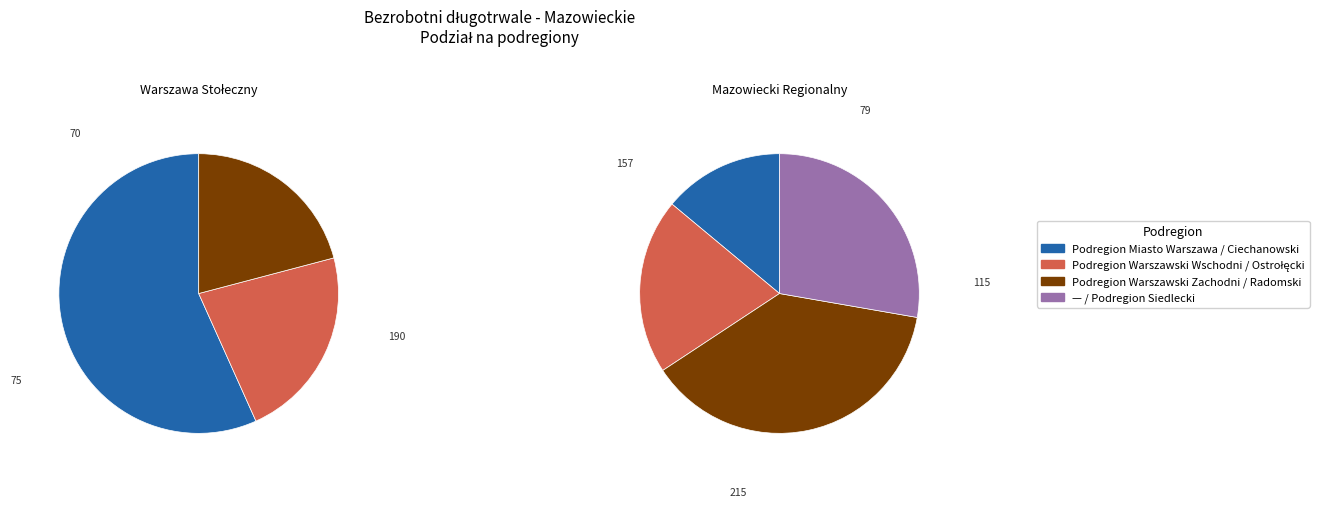

The REGION WARSZAWSKI STOŁECZNY slice represents 28% of the pie. True or false?

False